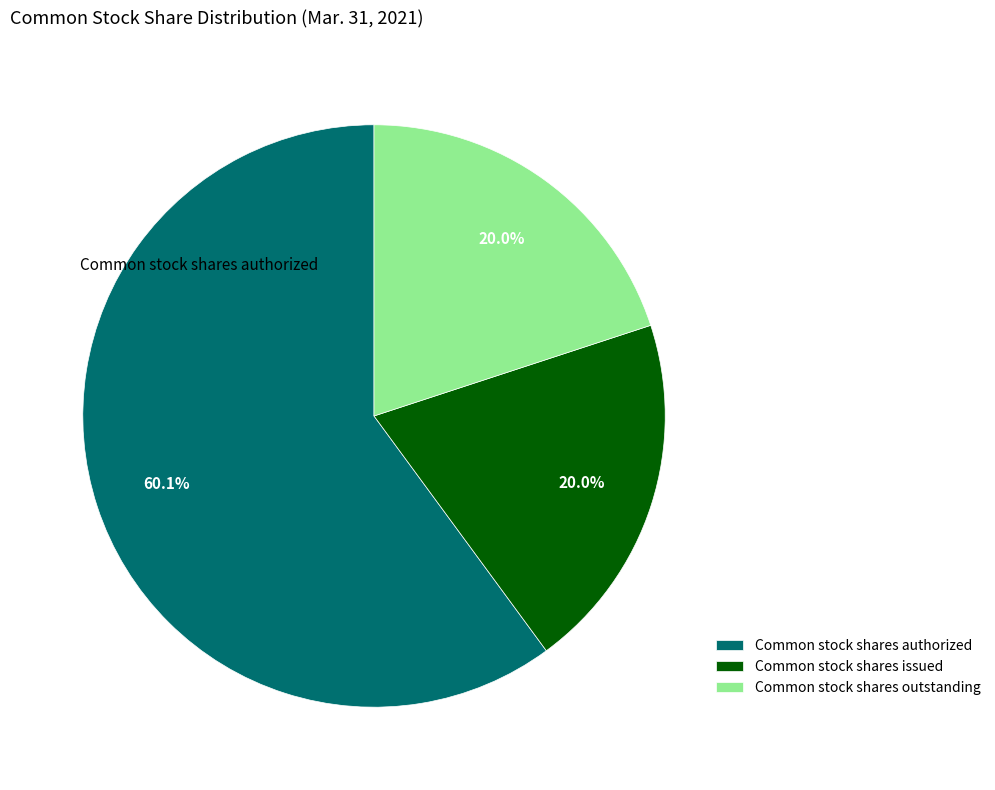

Between Common stock shares issued and Common stock shares authorized, which is larger?

Common stock shares authorized